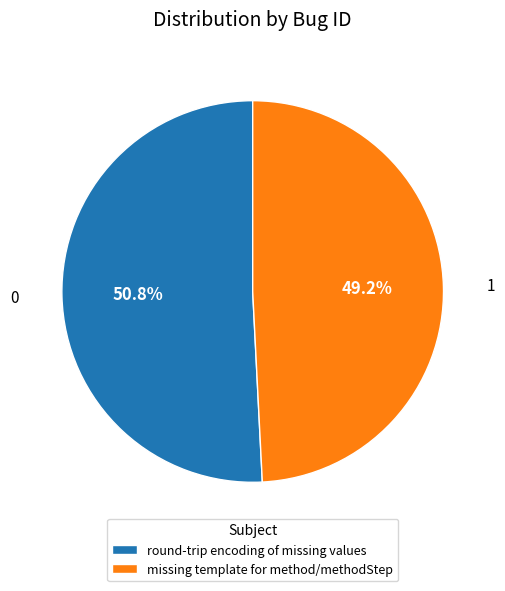

Does any single category account for the majority?

Yes